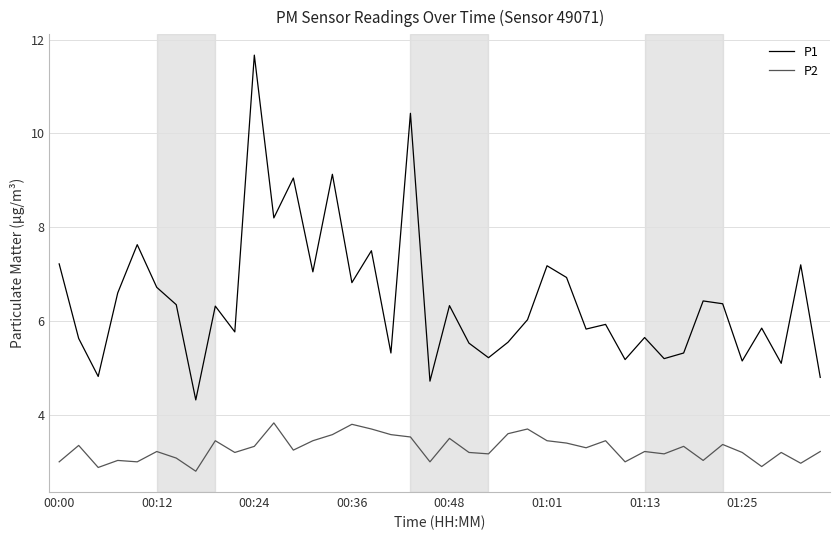

What are all the series names shown in the legend?

P1, P2